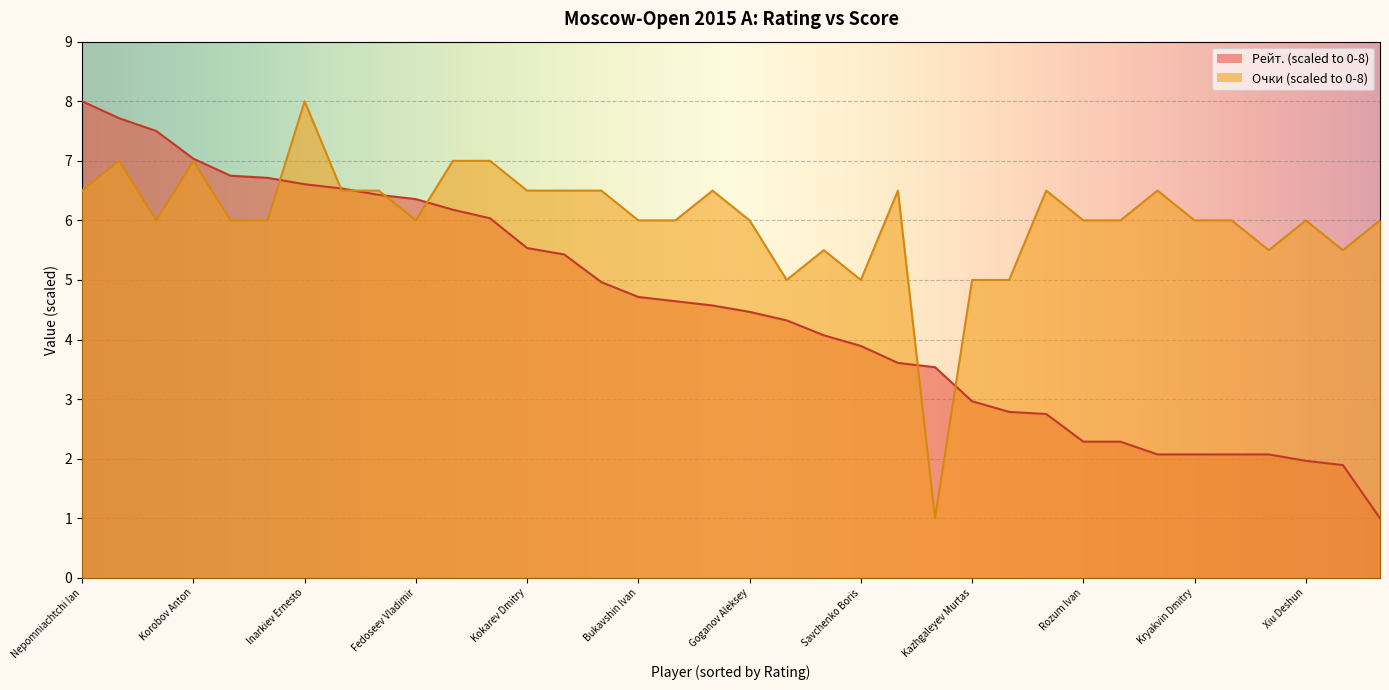

Which series has the largest total across all categories?

Очки